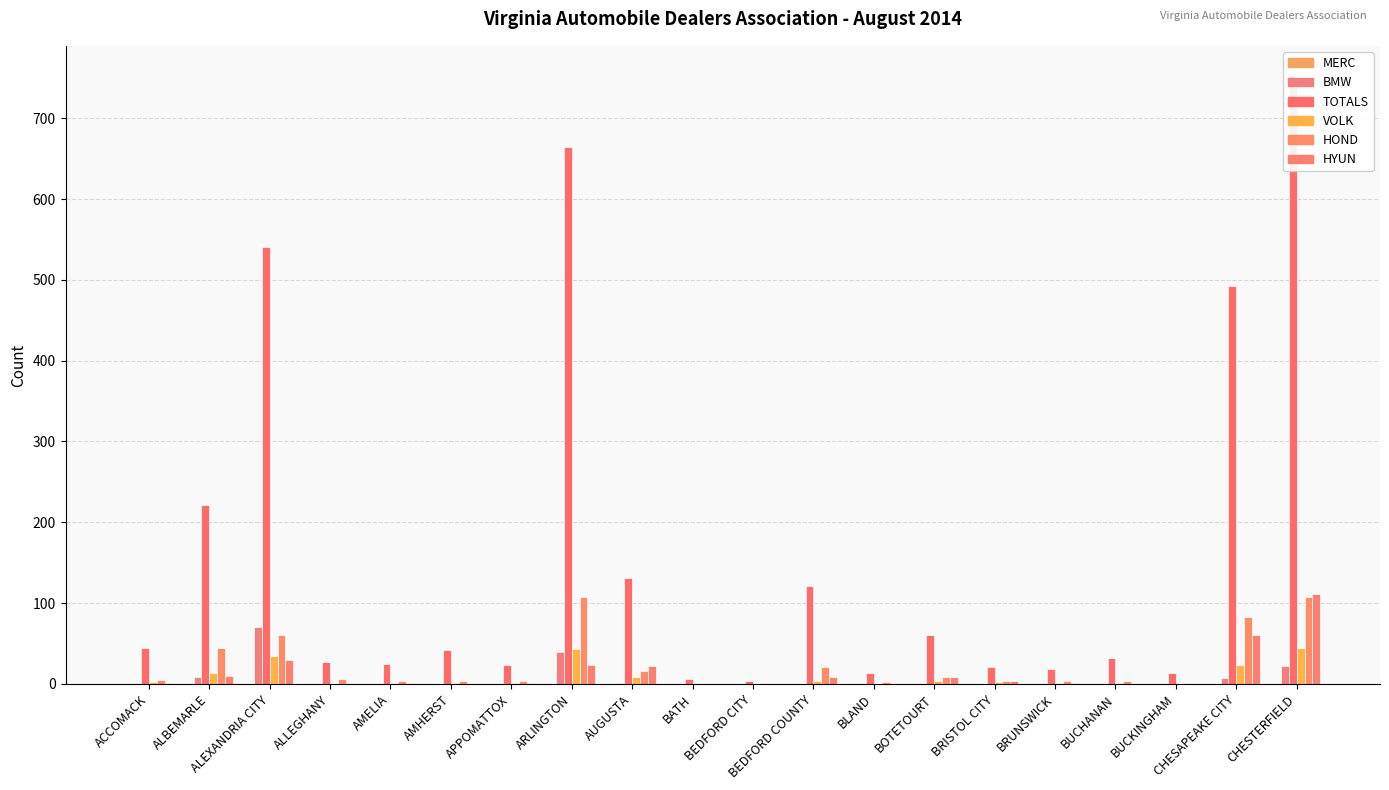

Which series changed the most between BUCKINGHAM and CHESTERFIELD?

TOTALS